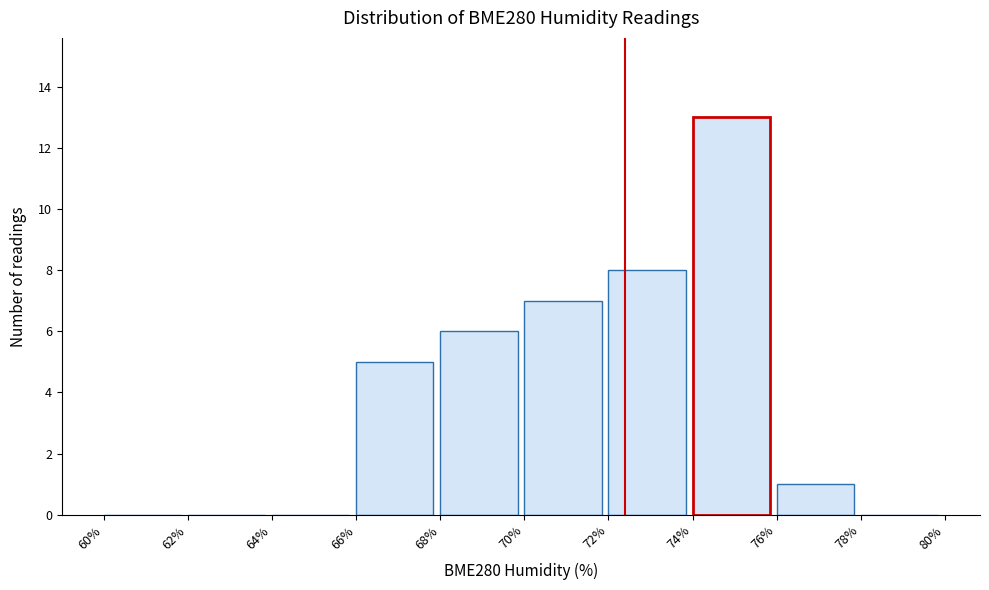

Reading left to right, transcribe this chart: for each bar, give the range it covers on the x-axis and its height. The values are not printed on the chart, so give them approximately, as read against the axis.

60% to 62%: 0
62% to 64%: 0
64% to 66%: 0
66% to 68%: 5
68% to 70%: 6
70% to 72%: 7
72% to 74%: 8
74% to 76%: 13
76% to 78%: 1
78% to 80%: 0